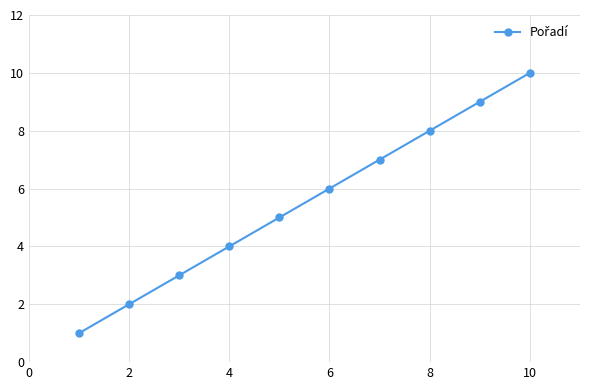

What is the maximum value shown in the chart?

10